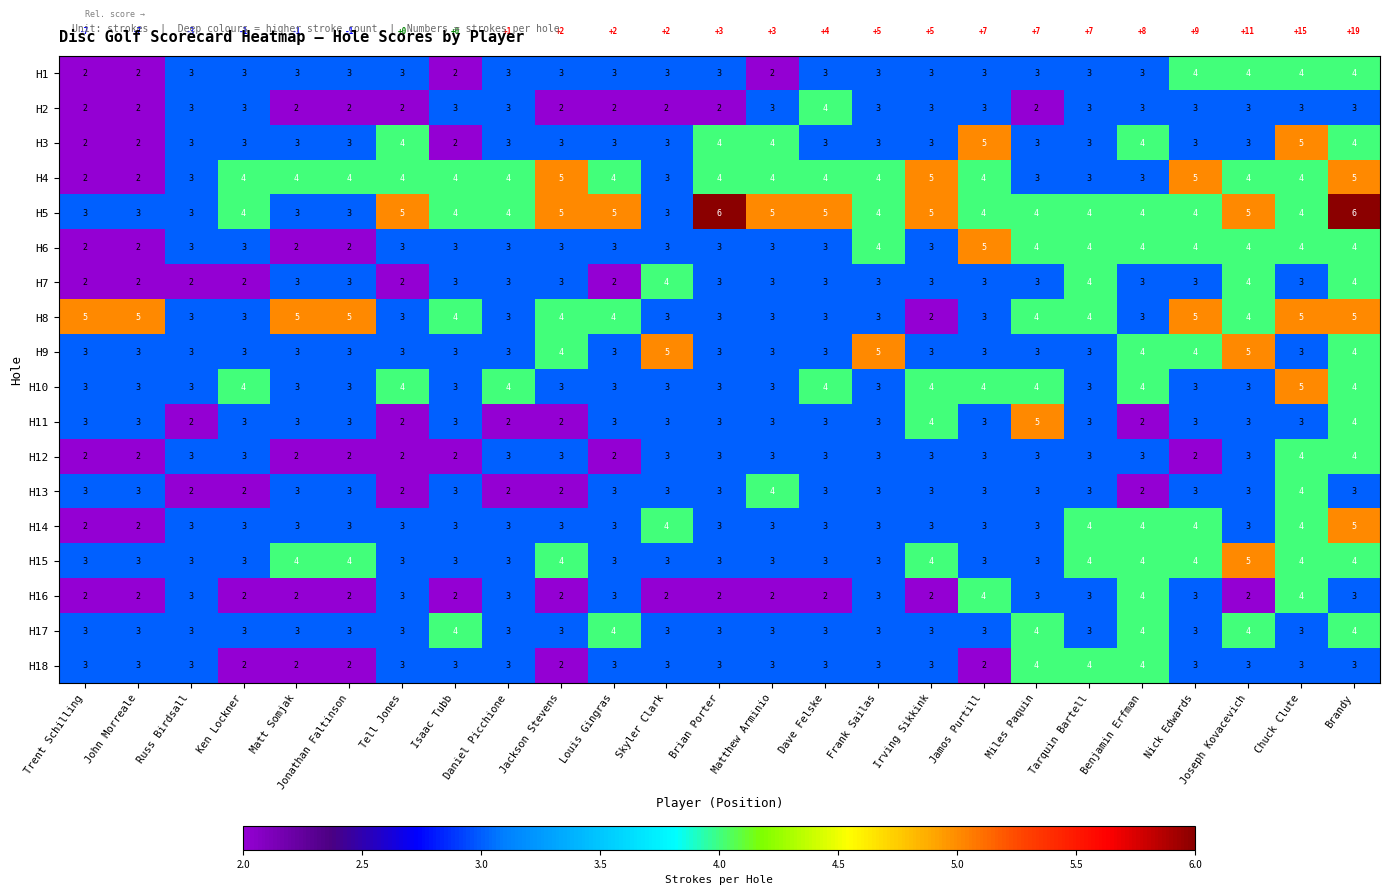

What is the minimum value shown in the chart?

2